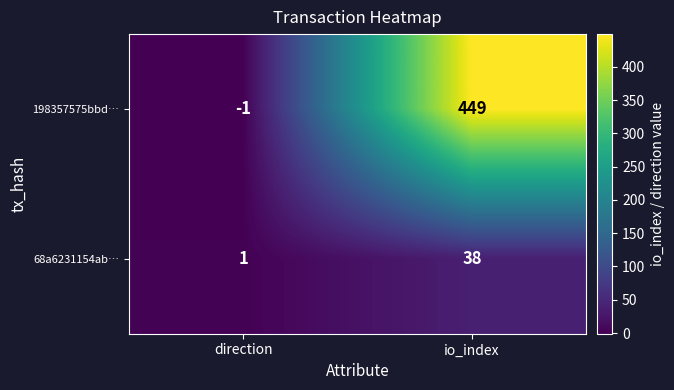

How many data points does each series have?

2